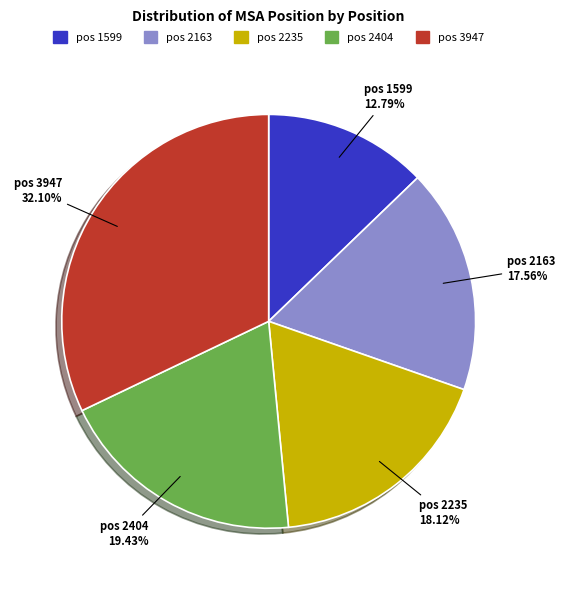

Is there any slice that represents more than half of the pie?

No